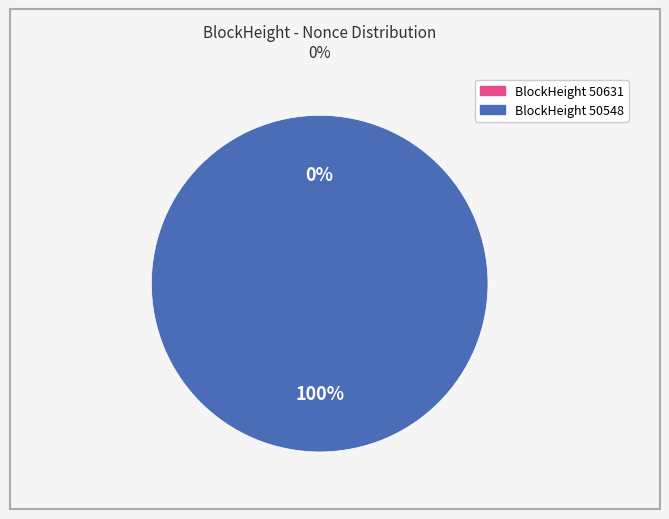

Count the number of slices in the pie.

2